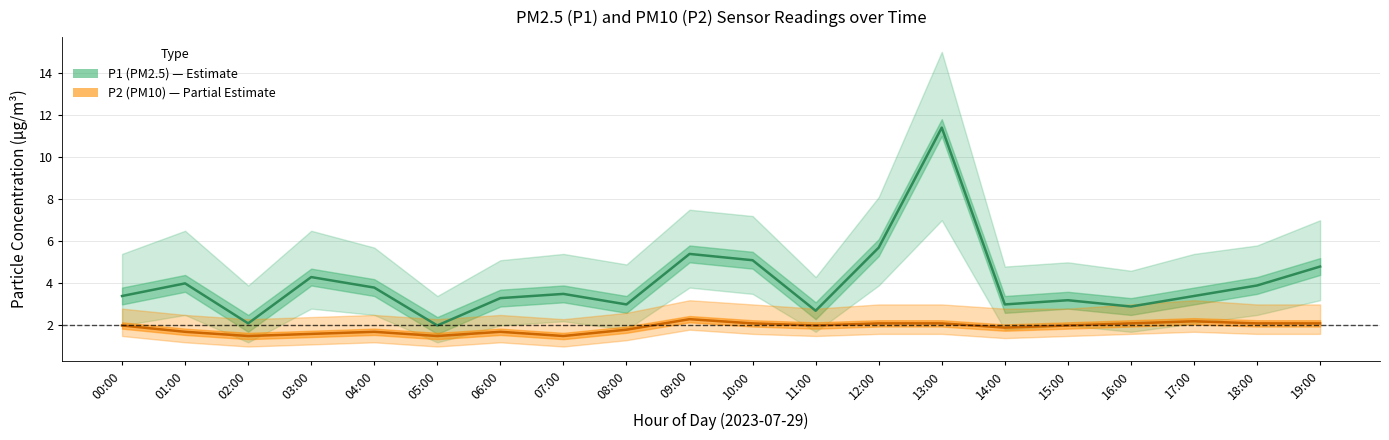

Which series has the widest spread of values?

P1 (PM2.5)